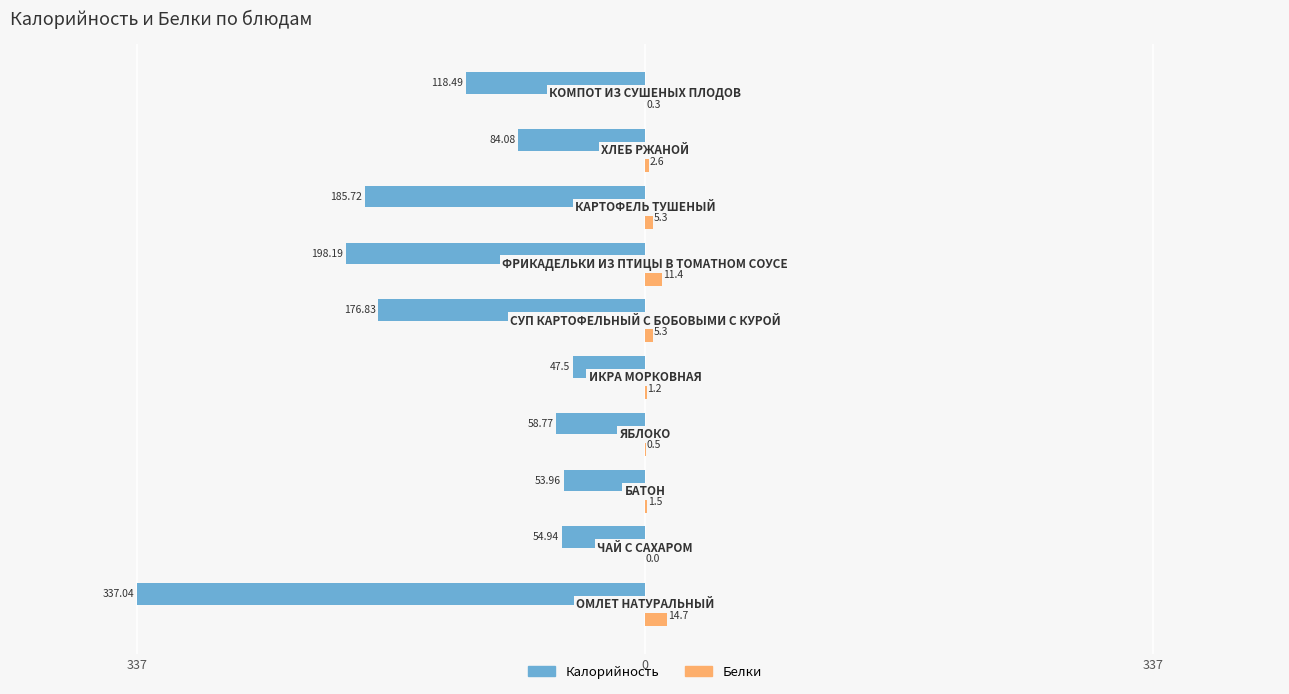

What are all the series names shown in the legend?

Калорийность, Белки